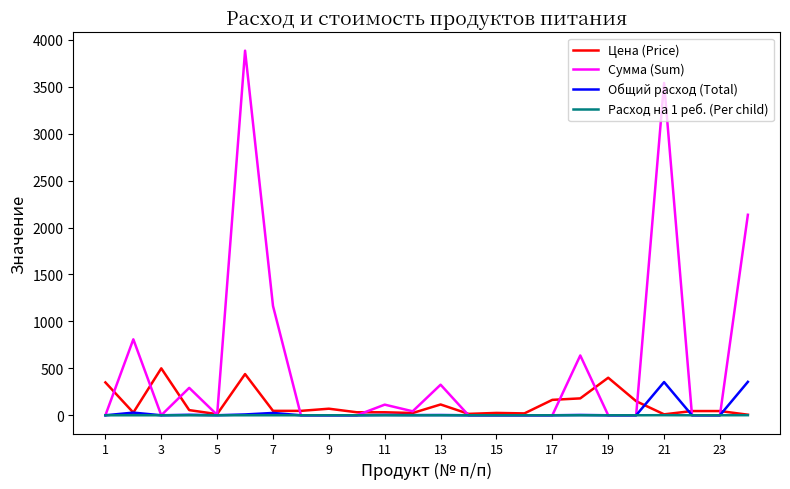

Count the number of categories in the chart.

24